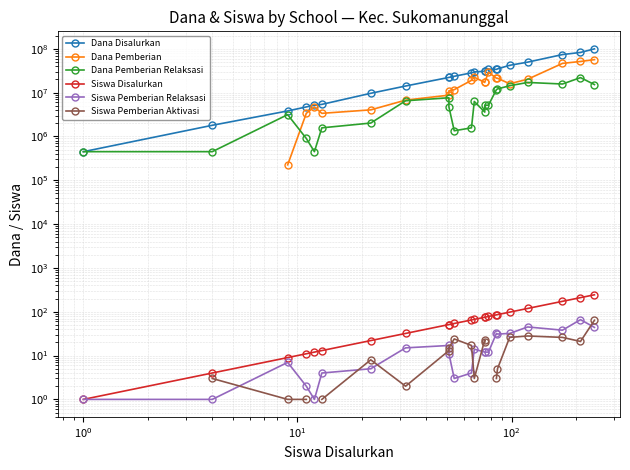

How many series are shown in this chart?

6